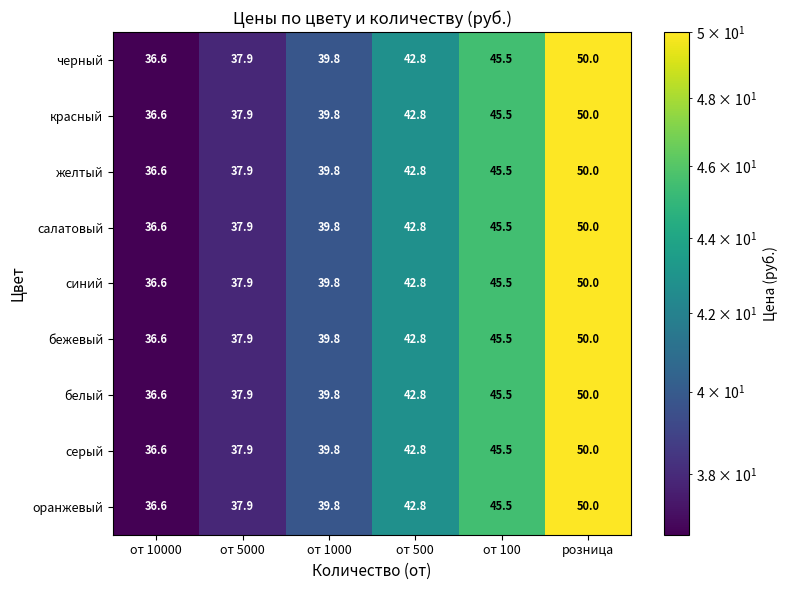

What is the sum of all бежевый values?

252.6